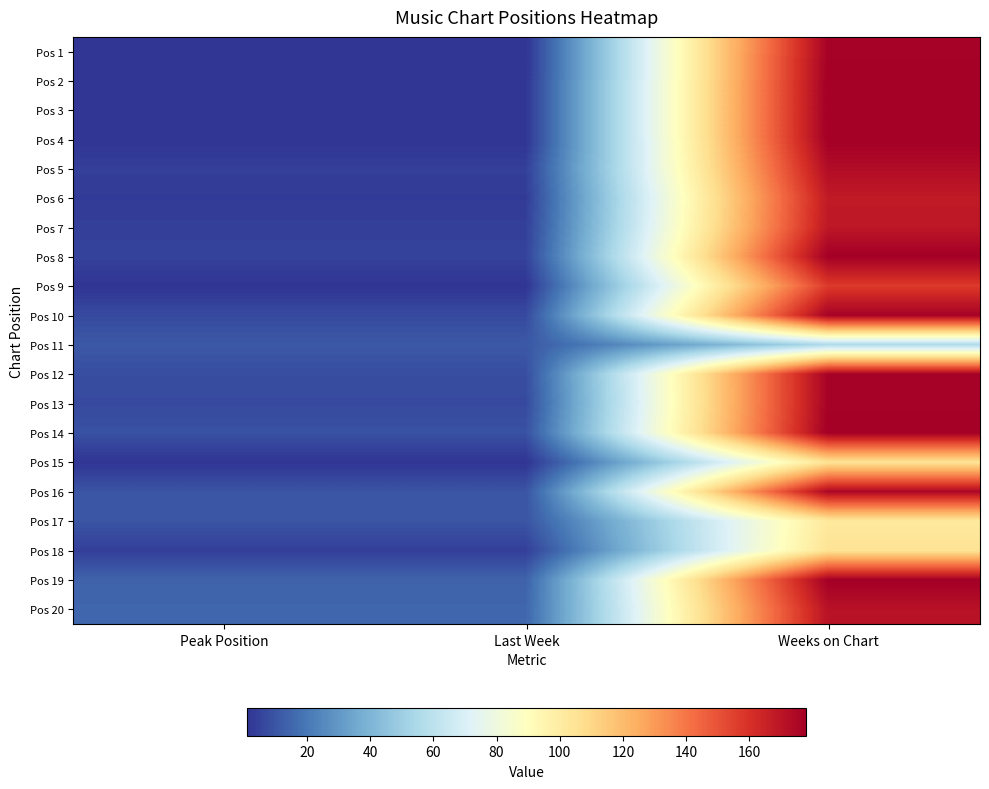

Reading left to right, what are all the values shown in this chart?

Pos 1: Peak Position=1	Last Week=1	Weeks on Chart=177
Pos 2: Peak Position=1	Last Week=1	Weeks on Chart=178
Pos 3: Peak Position=1	Last Week=1	Weeks on Chart=178
Pos 4: Peak Position=1	Last Week=1	Weeks on Chart=178
Pos 5: Peak Position=4	Last Week=4	Weeks on Chart=173
Pos 6: Peak Position=3	Last Week=3	Weeks on Chart=168
Pos 7: Peak Position=4	Last Week=4	Weeks on Chart=169
Pos 8: Peak Position=5	Last Week=5	Weeks on Chart=178
Pos 9: Peak Position=1	Last Week=1	Weeks on Chart=157
Pos 10: Peak Position=7	Last Week=7	Weeks on Chart=177
Pos 11: Peak Position=11	Last Week=11	Weeks on Chart=56
Pos 12: Peak Position=8	Last Week=8	Weeks on Chart=177
Pos 13: Peak Position=7	Last Week=7	Weeks on Chart=177
Pos 14: Peak Position=9	Last Week=9	Weeks on Chart=178
Pos 15: Peak Position=1	Last Week=1	Weeks on Chart=105
Pos 16: Peak Position=10	Last Week=10	Weeks on Chart=175
Pos 17: Peak Position=10	Last Week=10	Weeks on Chart=102
Pos 18: Peak Position=4	Last Week=4	Weeks on Chart=105
Pos 19: Peak Position=14	Last Week=14	Weeks on Chart=178
Pos 20: Peak Position=15	Last Week=15	Weeks on Chart=171